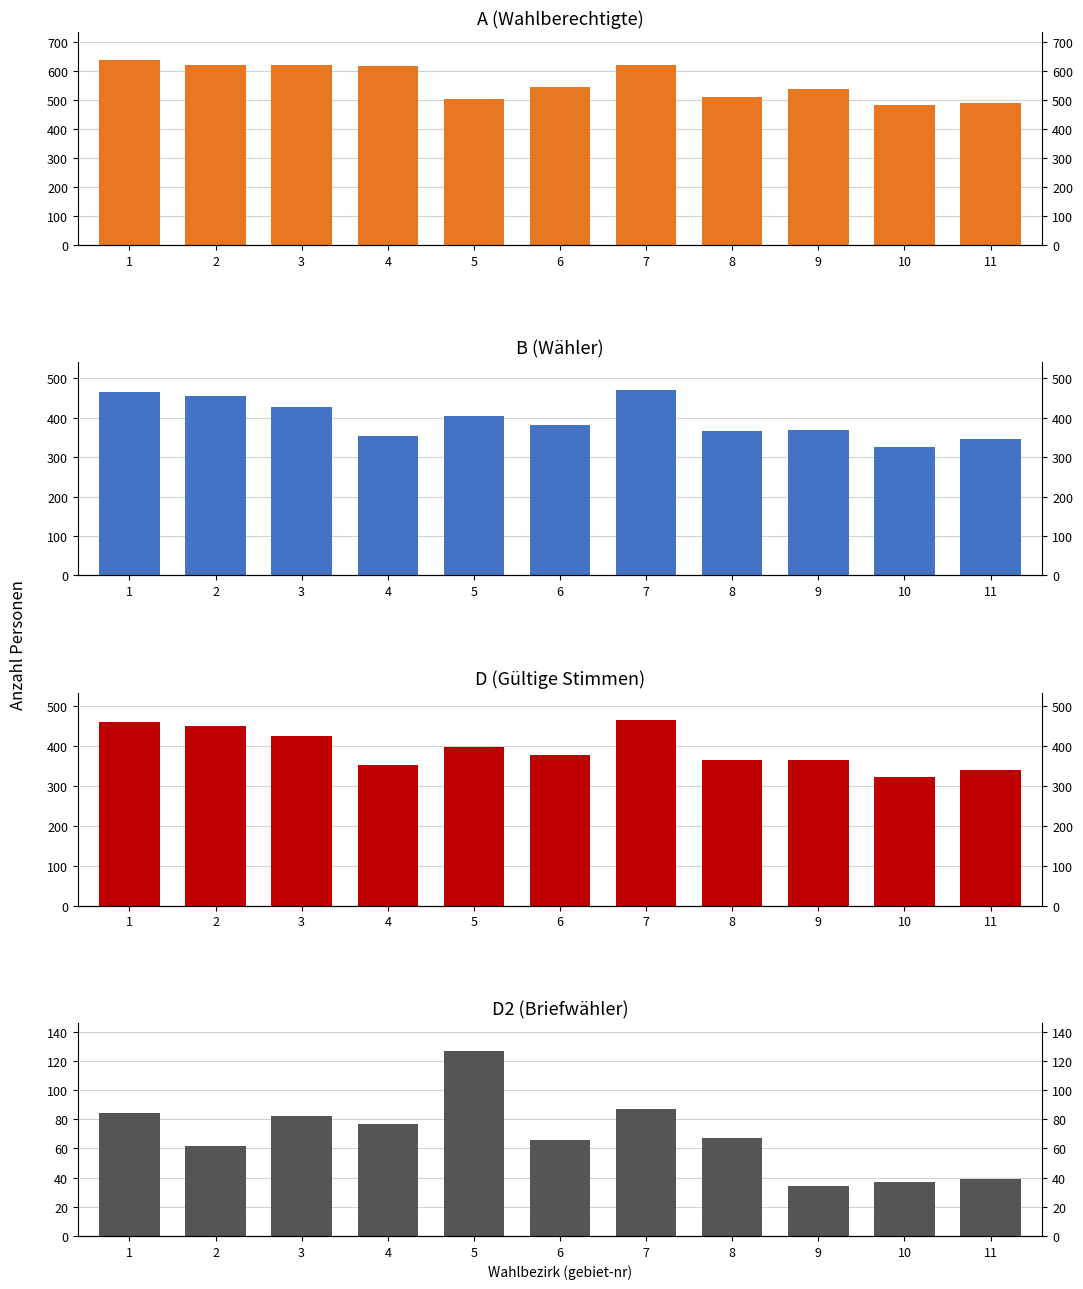

The D2 series shows 82 at 3. True or false?

True